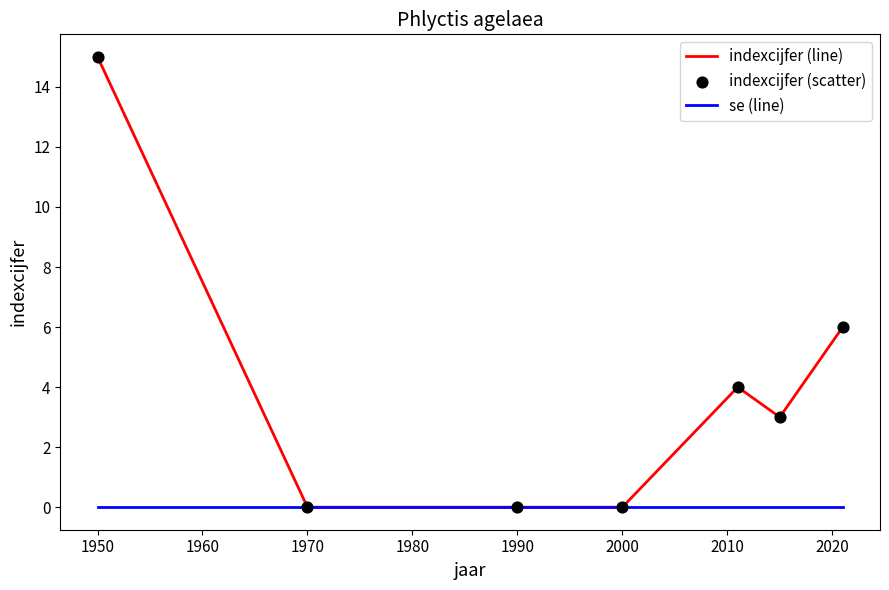

Which series has the largest range (max minus min)?

indexcijfer (line)